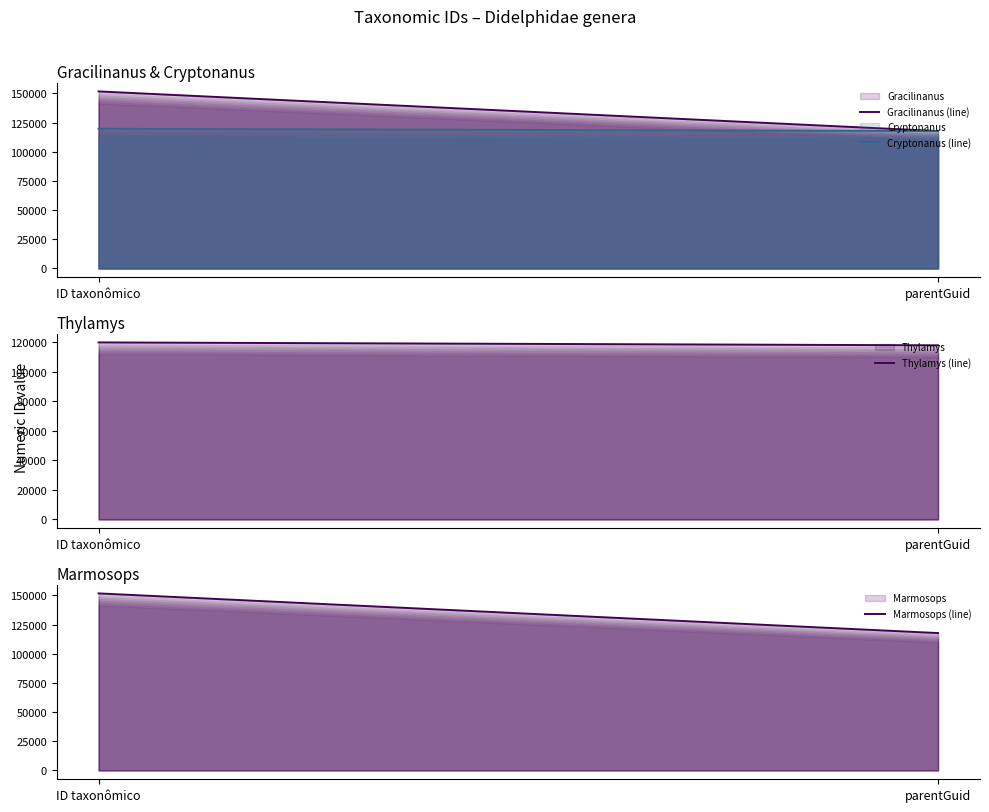

What is the total value across all series at ID taxonômico?

542947.0